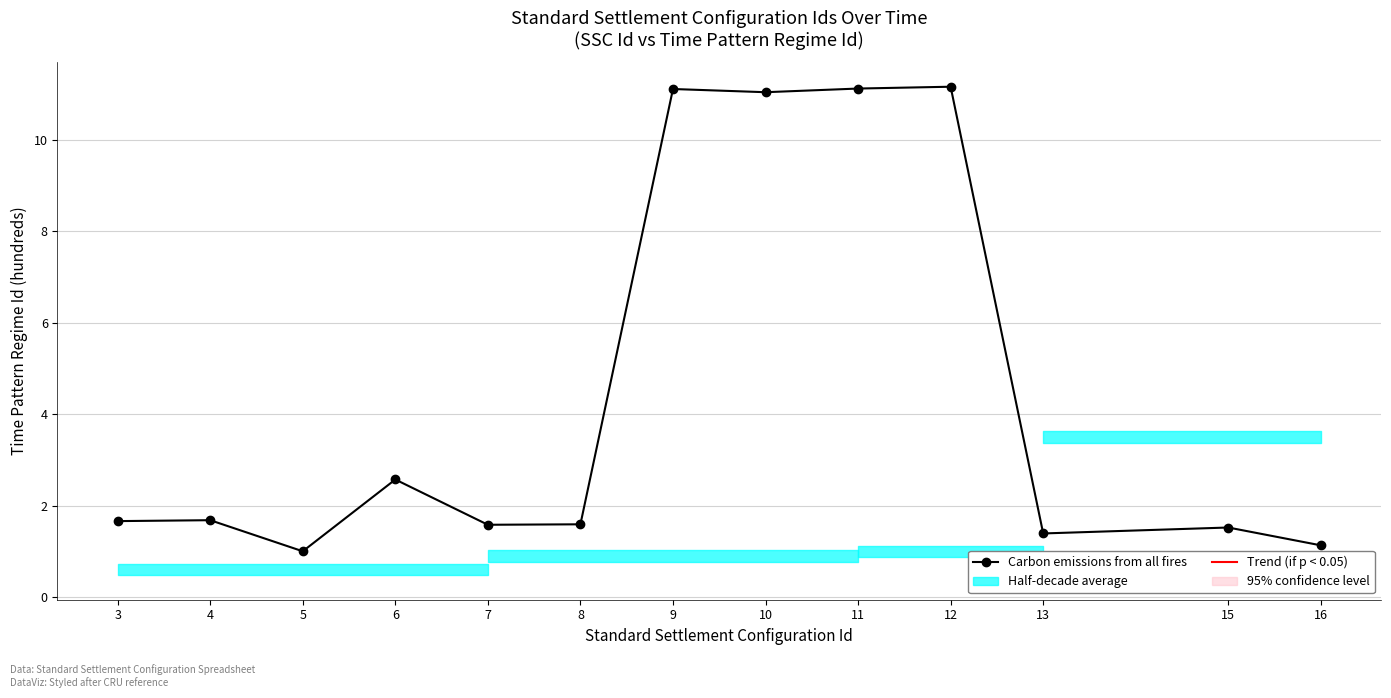

True or false: the data shows 0.2 at 5.

False